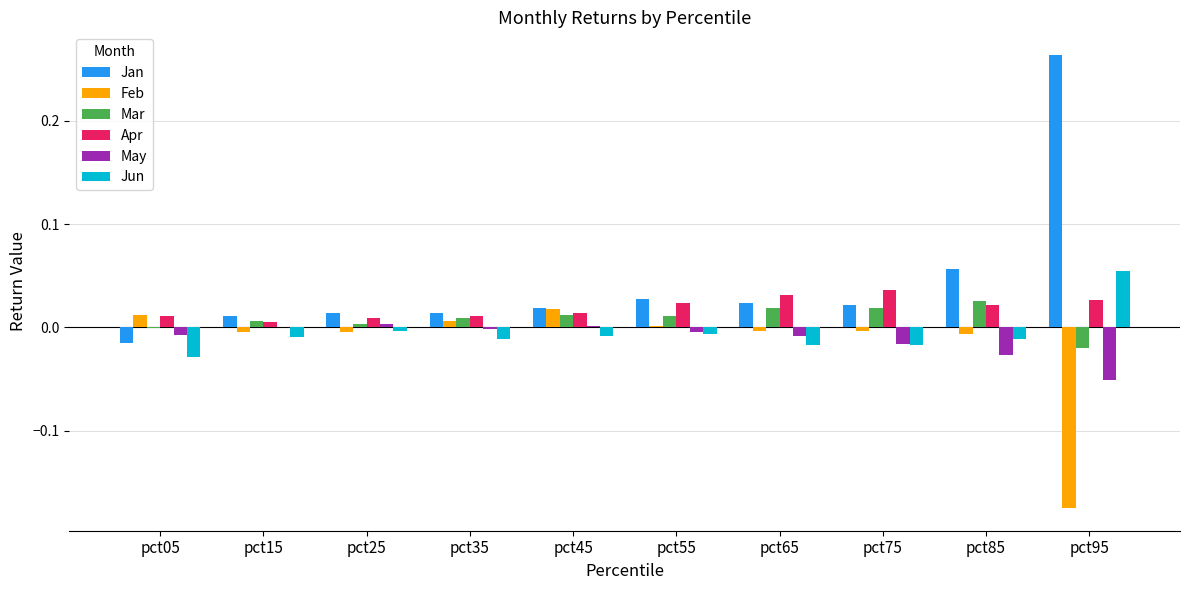

Is it true that May equals -0.0 at pct05?

True